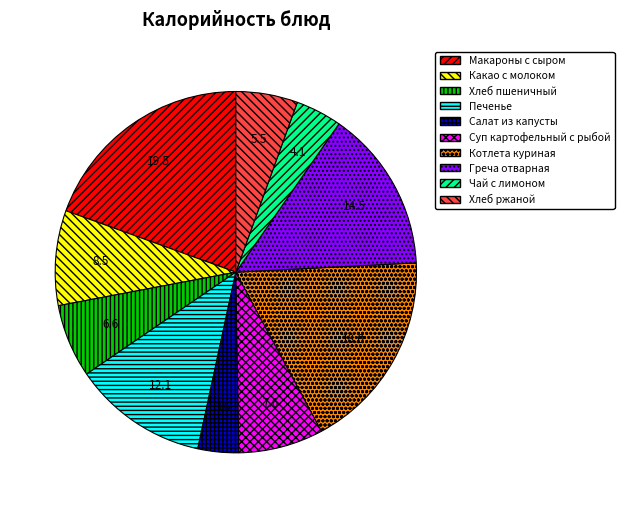

Is there any slice that represents more than half of the pie?

No